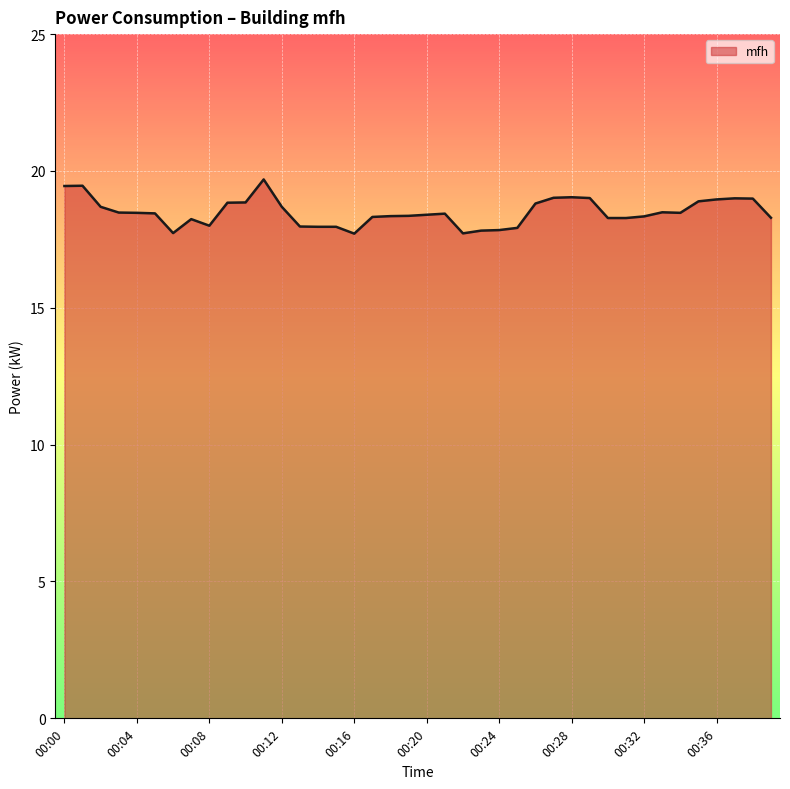

What is the smallest value displayed?

17.7